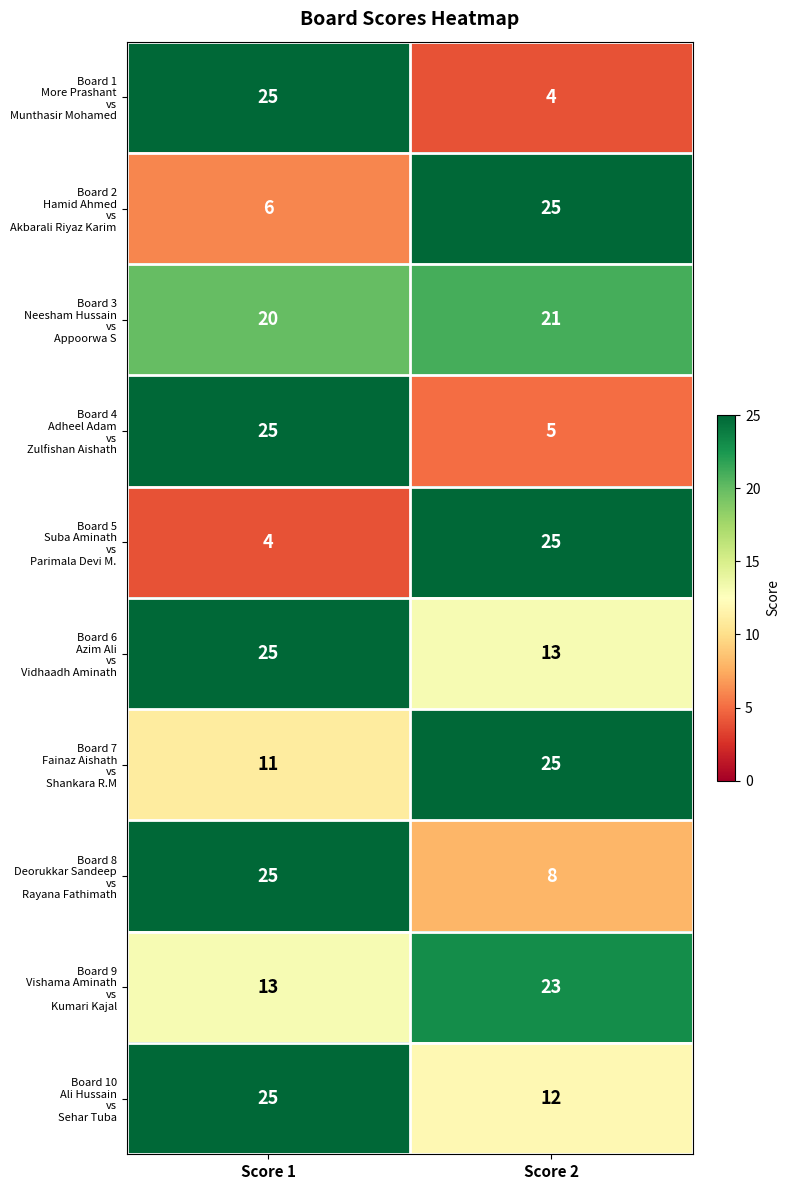

What is the greatest value displayed?

25